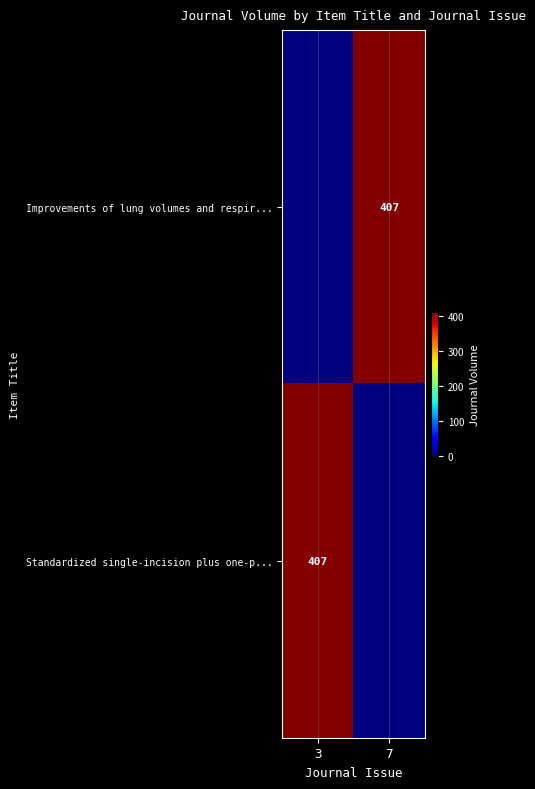

The value of Improvements of lung volumes and respir... at 7 is 247.9. True or false?

False